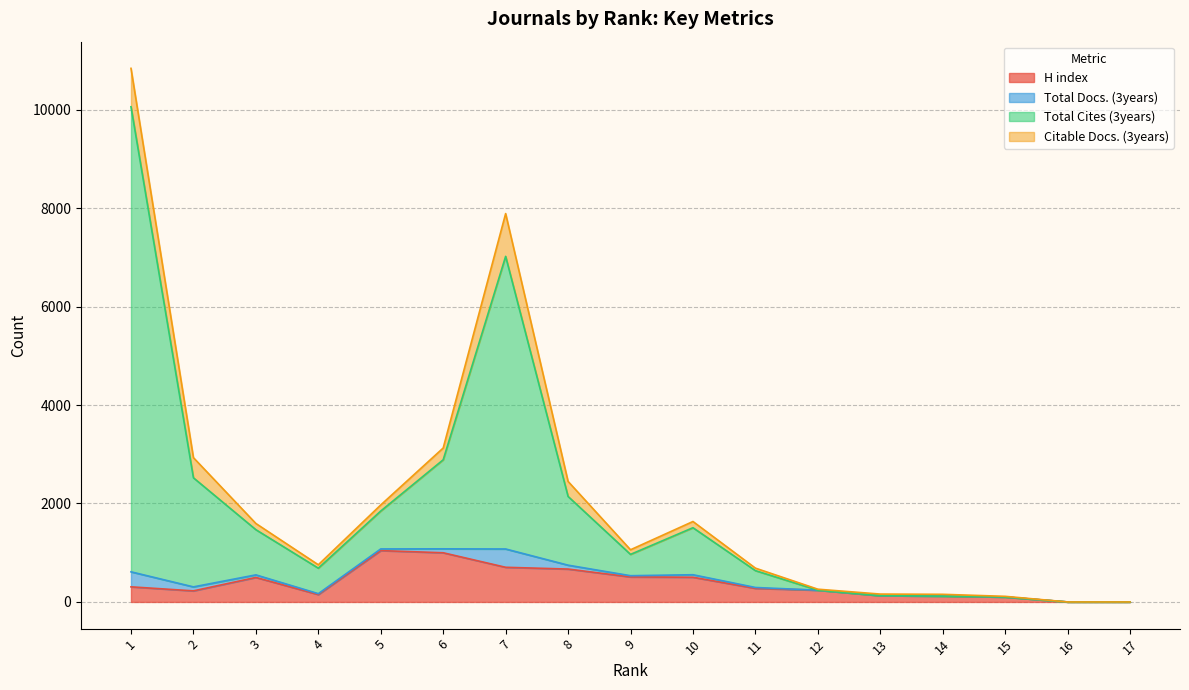

True or false: Total Cites (3years) has a value of 1133 at 5.

False